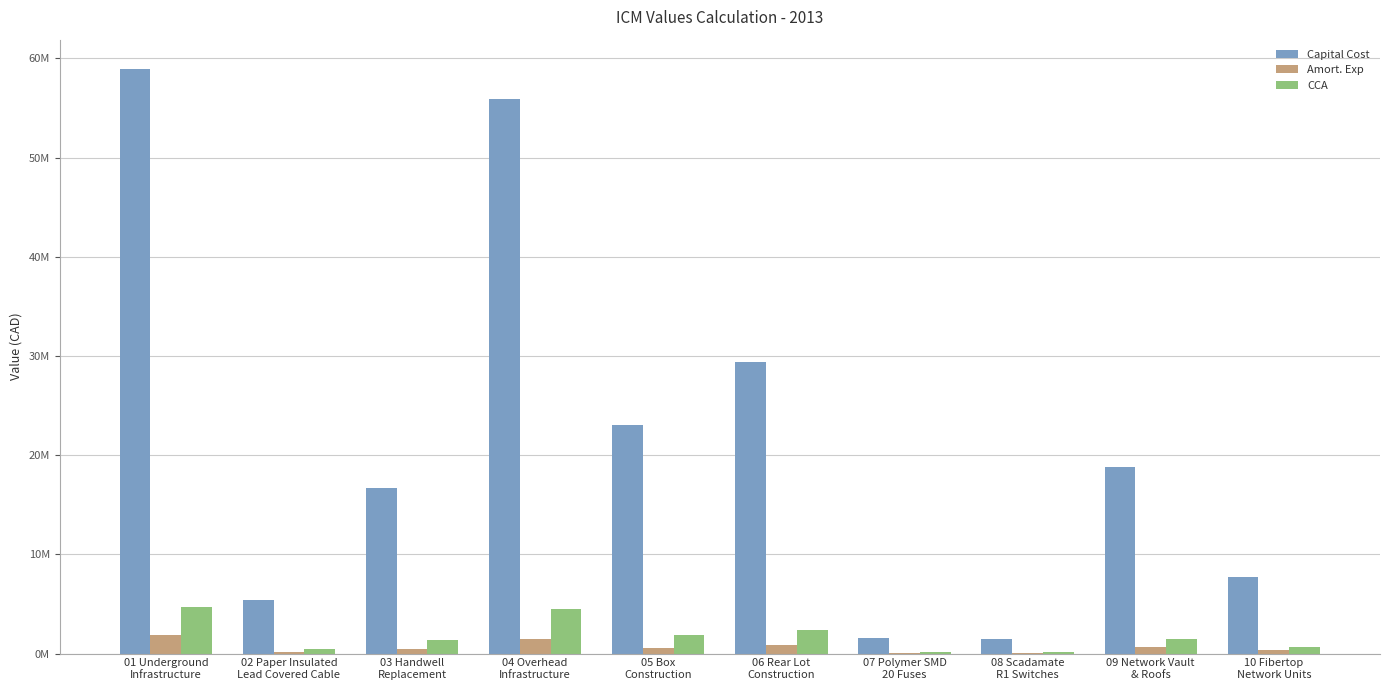

Which category has the highest value across all series?

01 Underground
Infrastructure